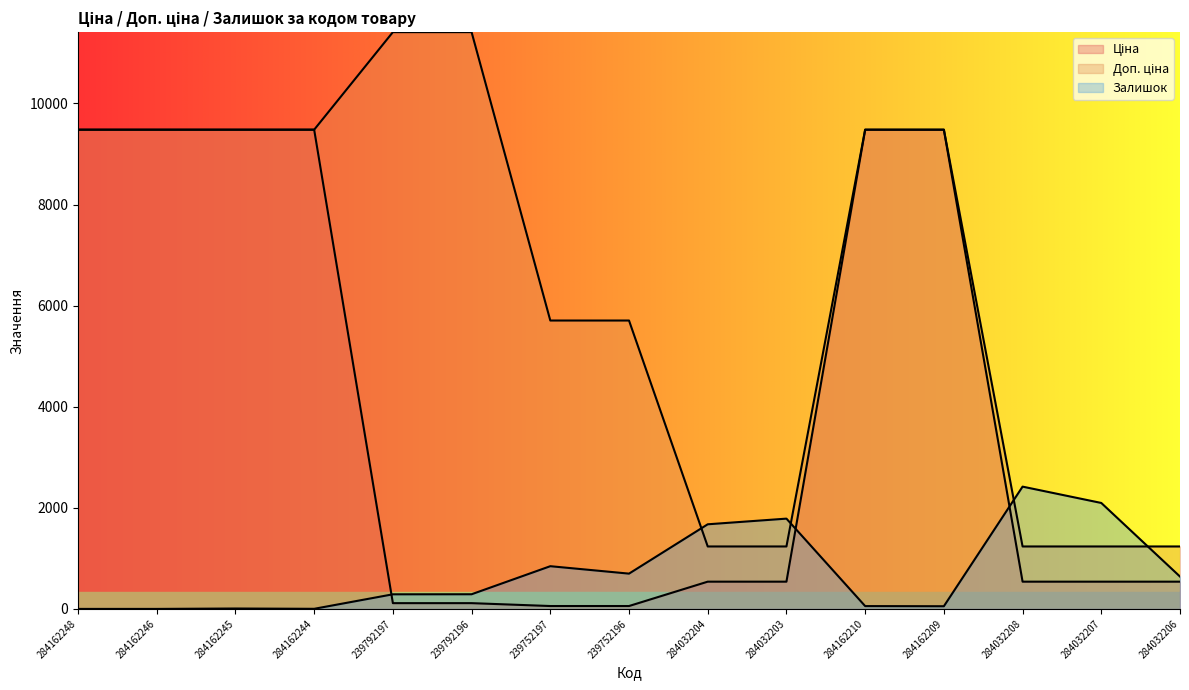

Is the value of Залишок at 239792196 greater than the value of Доп. ціна at 284162244?

No